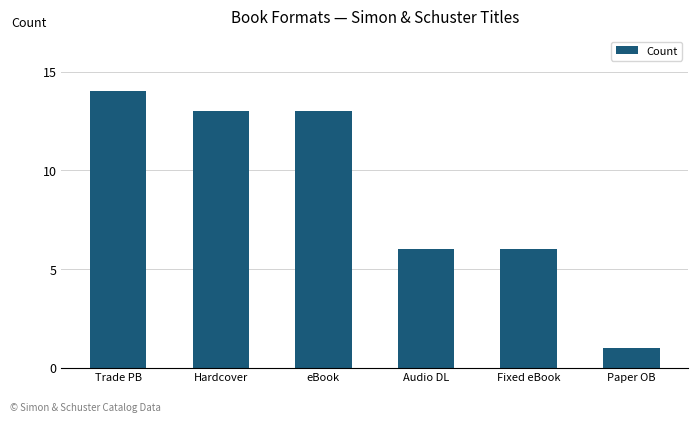

The value at Hardcover is 13. True or false?

True